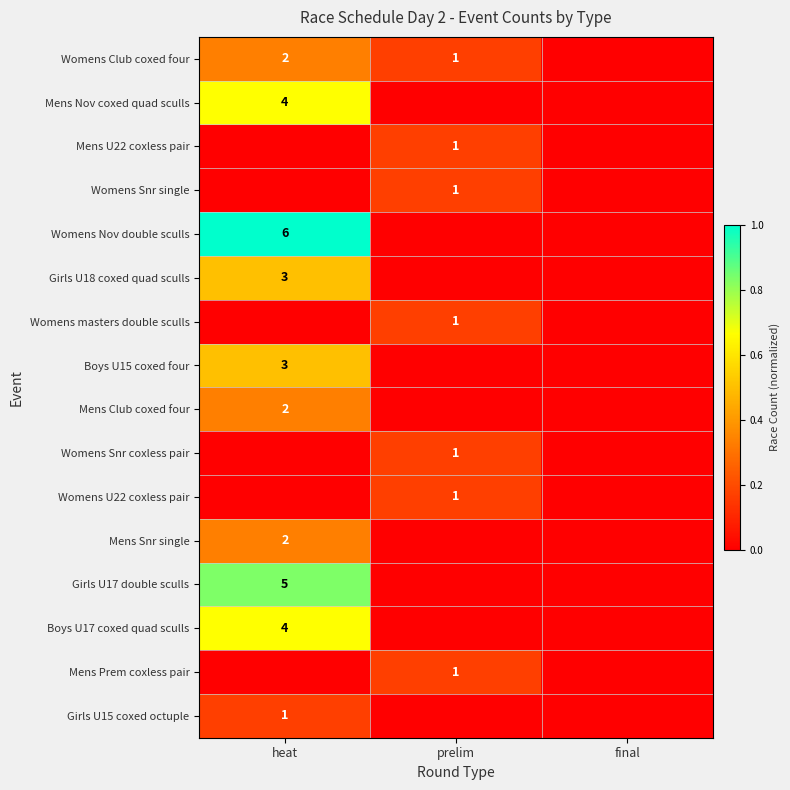

True or false: Mens Prem coxless pair has a value of 0 at prelim.

False